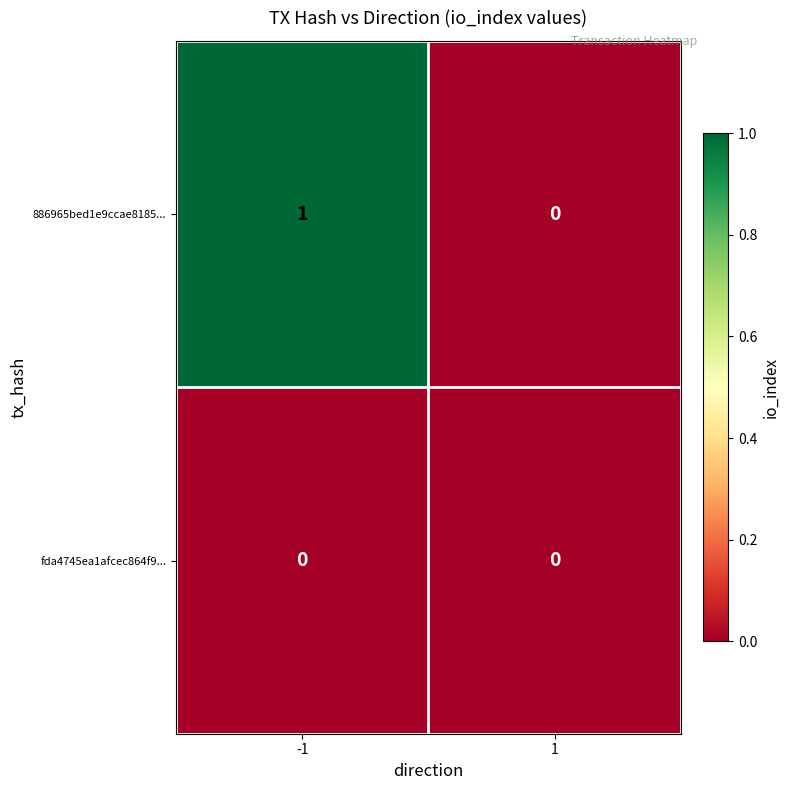

The value of fda4745ea1afcec864f9... at -1 is 0. True or false?

True